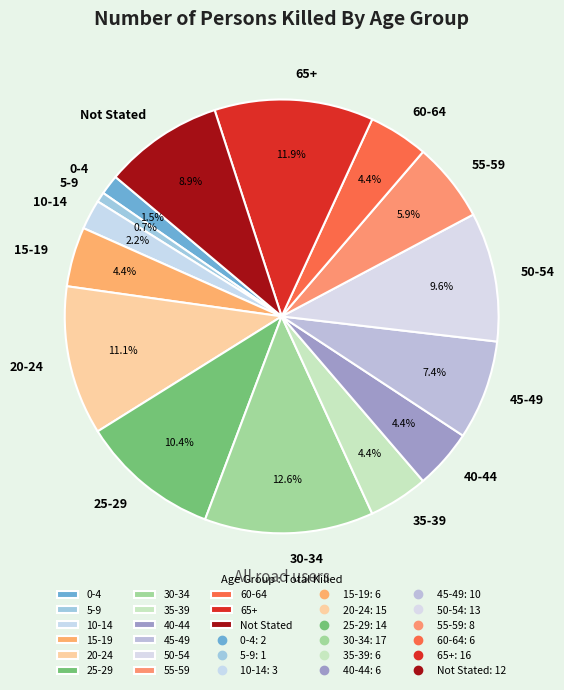

Does any single category account for the majority?

No